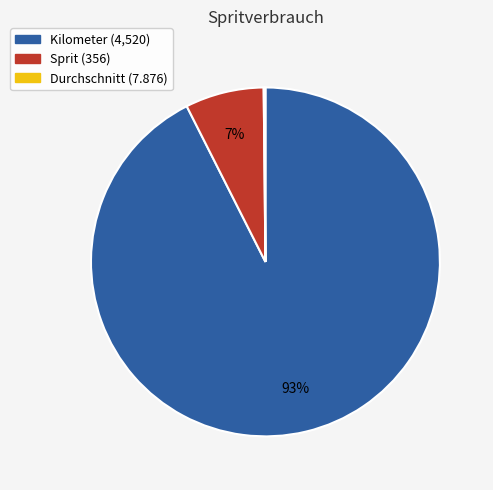

To the nearest percent, what is the average slice percentage?

33%